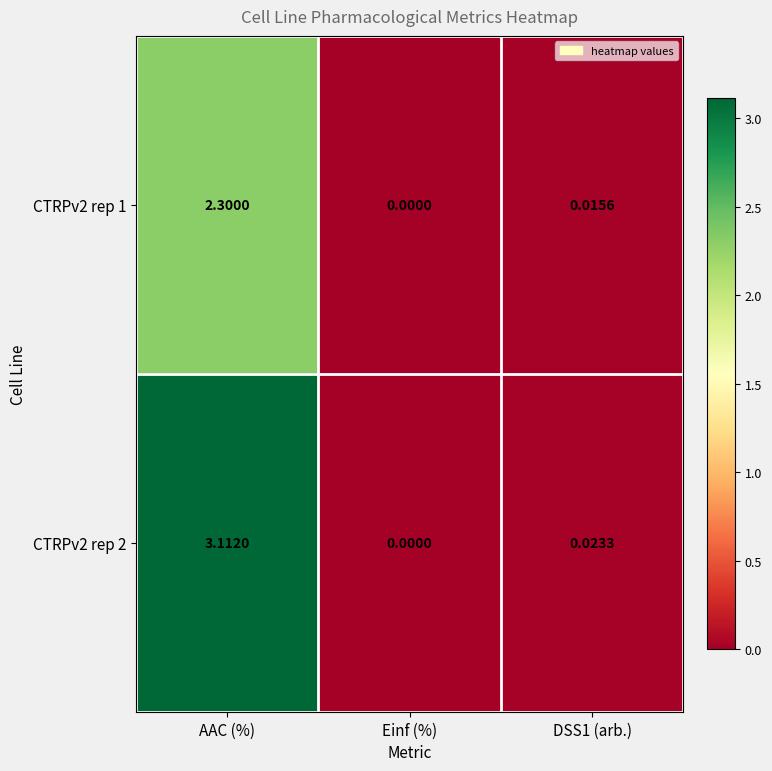

Is the value of CTRPv2 rep 1 at DSS1 (arb.) greater than the value of CTRPv2 rep 2 at DSS1 (arb.)?

No